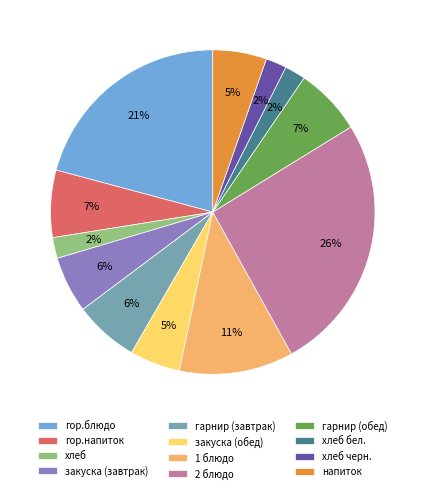

Combined, do гор.блюдо and 1 блюдо account for over 50%?

No